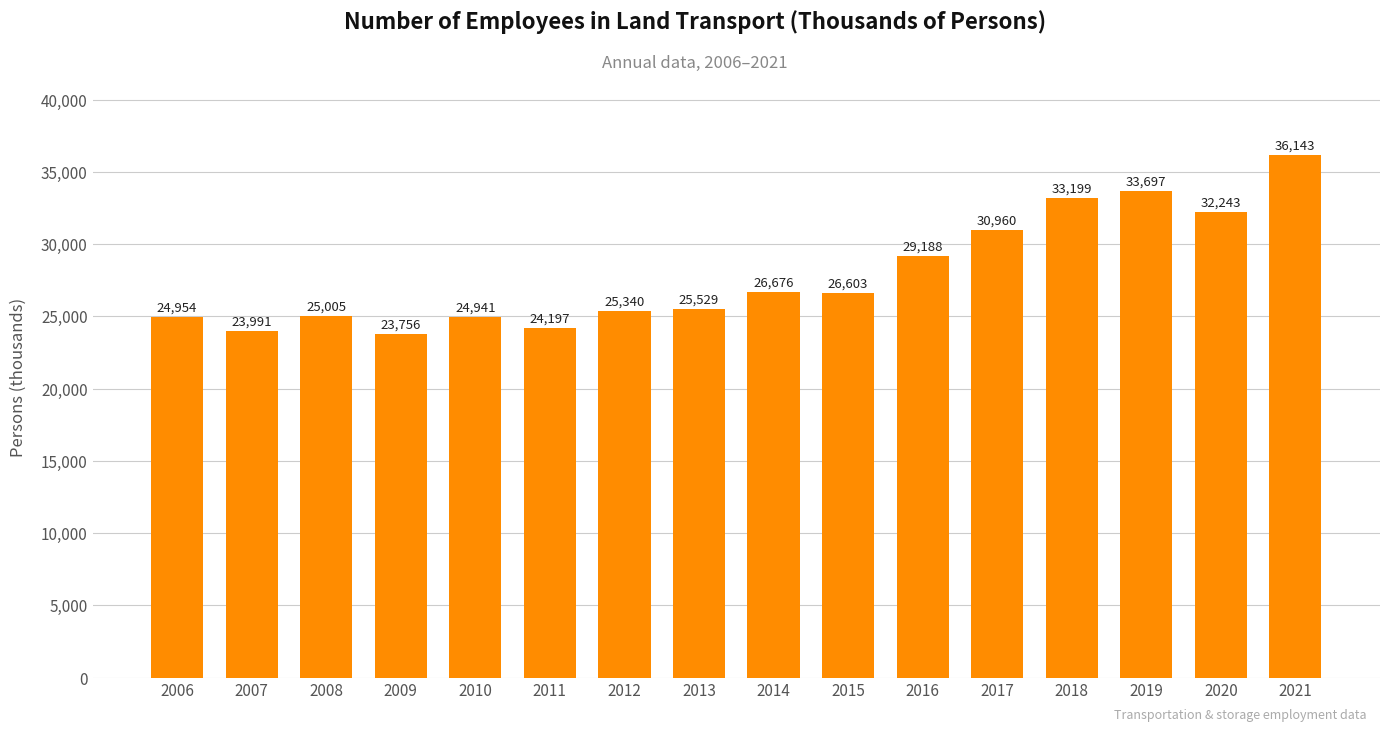

List the labels in order of value, largest first.

2021, 2019, 2018, 2020, 2017, 2016, 2014, 2015, 2013, 2012, 2008, 2006, 2010, 2011, 2007, 2009